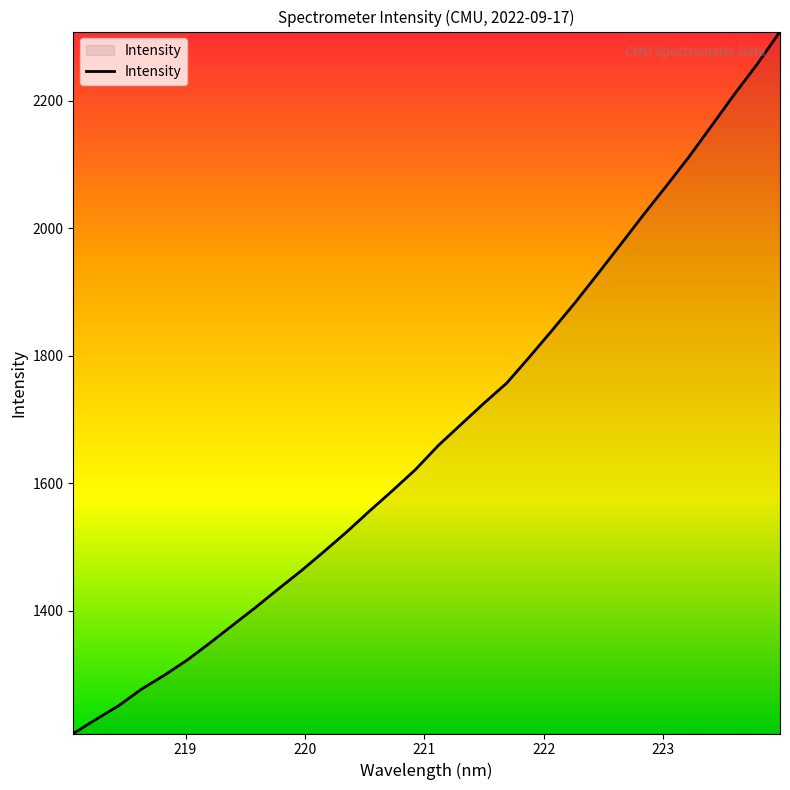

What is the difference between the maximum and minimum values?

1100.8